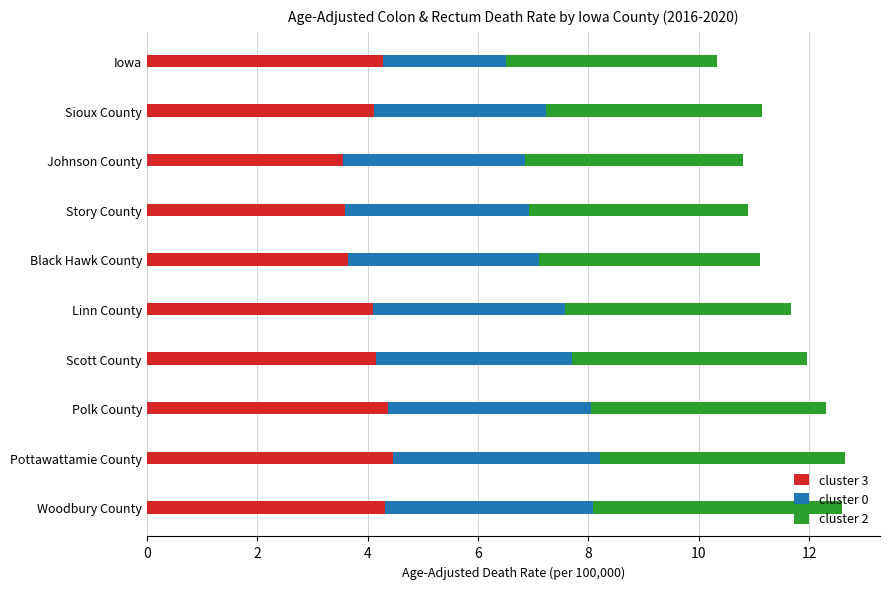

The value of cluster 3 at Linn County is 6.9. True or false?

False